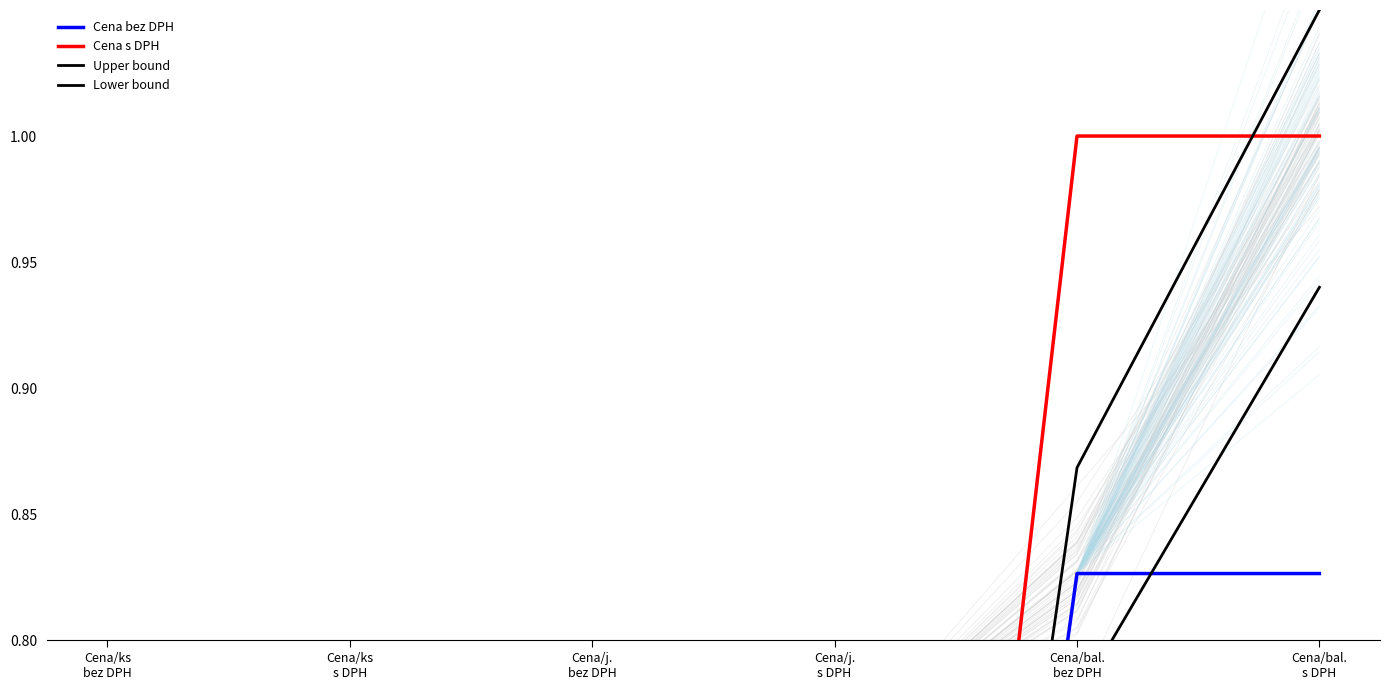

True or false: Cena bez DPH has a value of 0.8 at Cena/bal.
s DPH.

True